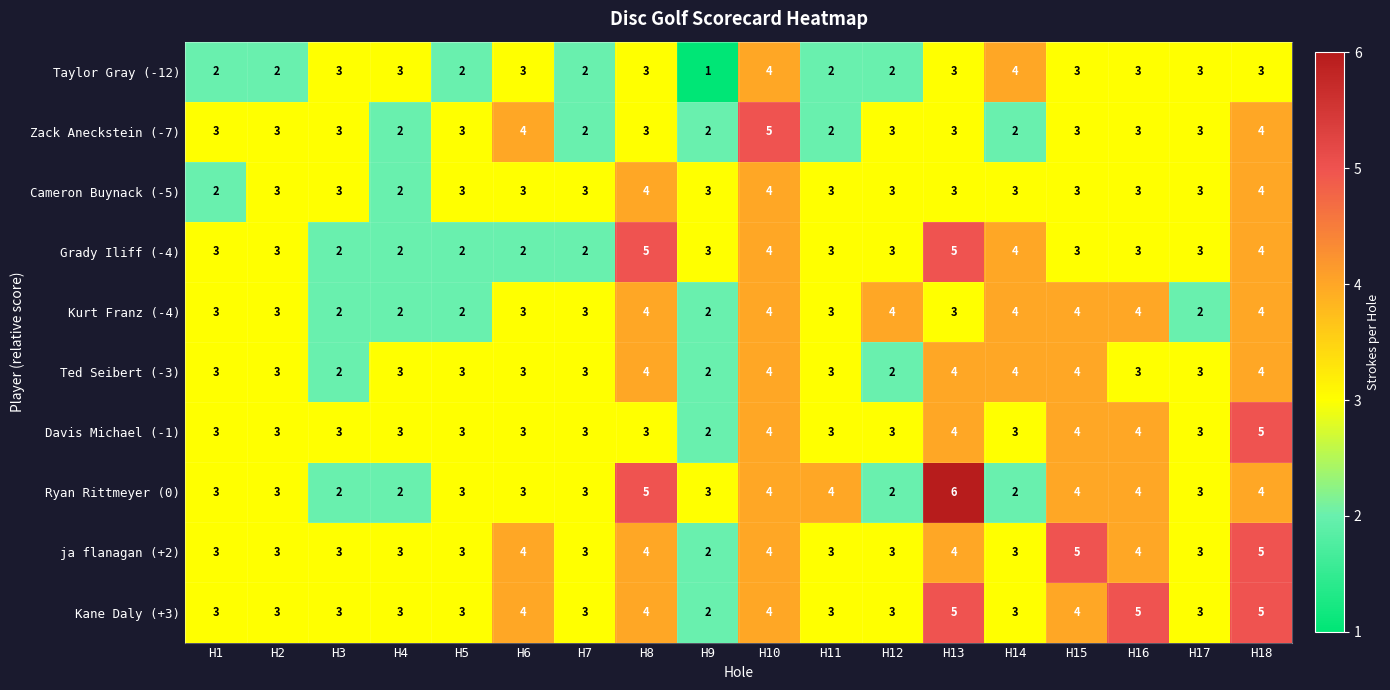

Count the number of data series in this chart.

10